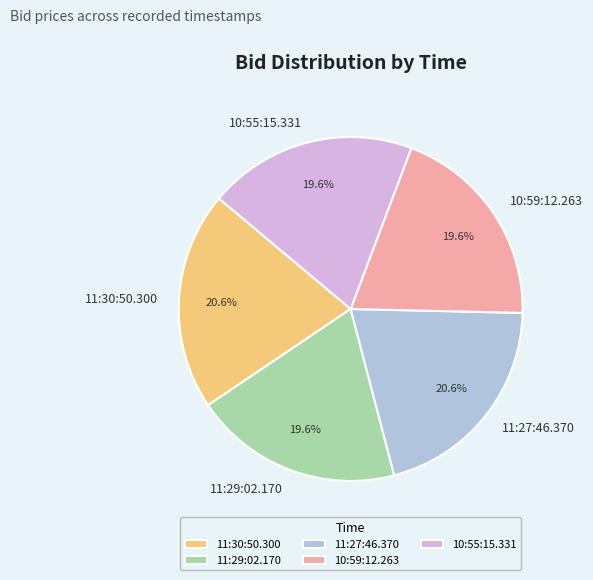

Does any single category account for the majority?

No